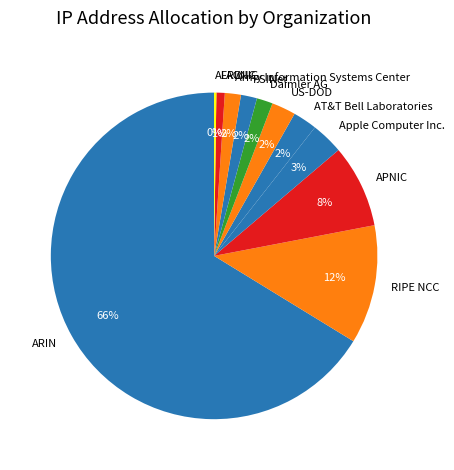

Which category has the biggest portion of the pie?

ARIN